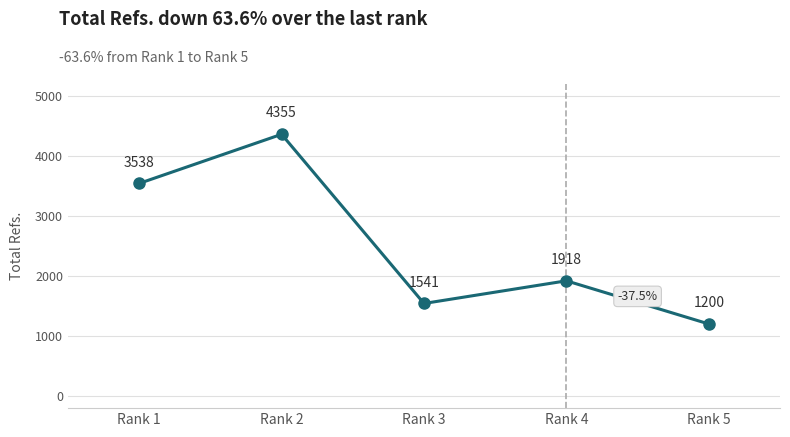

Reading left to right, what are all the values shown in this chart?

Rank 1=3538	Rank 2=4355	Rank 3=1541	Rank 4=1918	Rank 5=1200